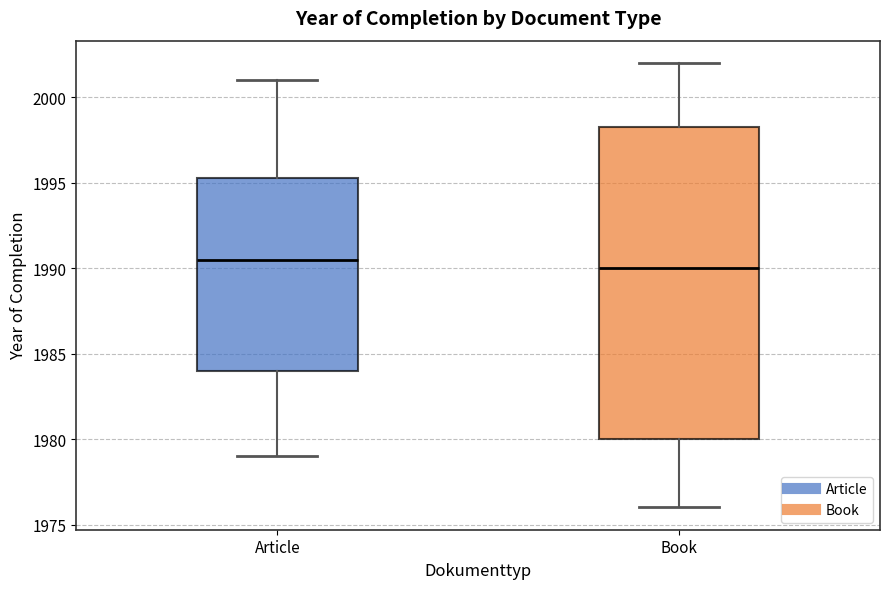

Reading left to right, read every box against the y-axis: the position of its median line, the range the box covers, and the ends of its whiskers. The values are not printed on the chart, so give them approximately, as read against the axis.

Article: median 1990.5, box 1984.0 to 1995.5, whiskers 1979.0 to 2001.0
Book: median 1990.0, box 1980.0 to 1998.5, whiskers 1976.0 to 2002.0